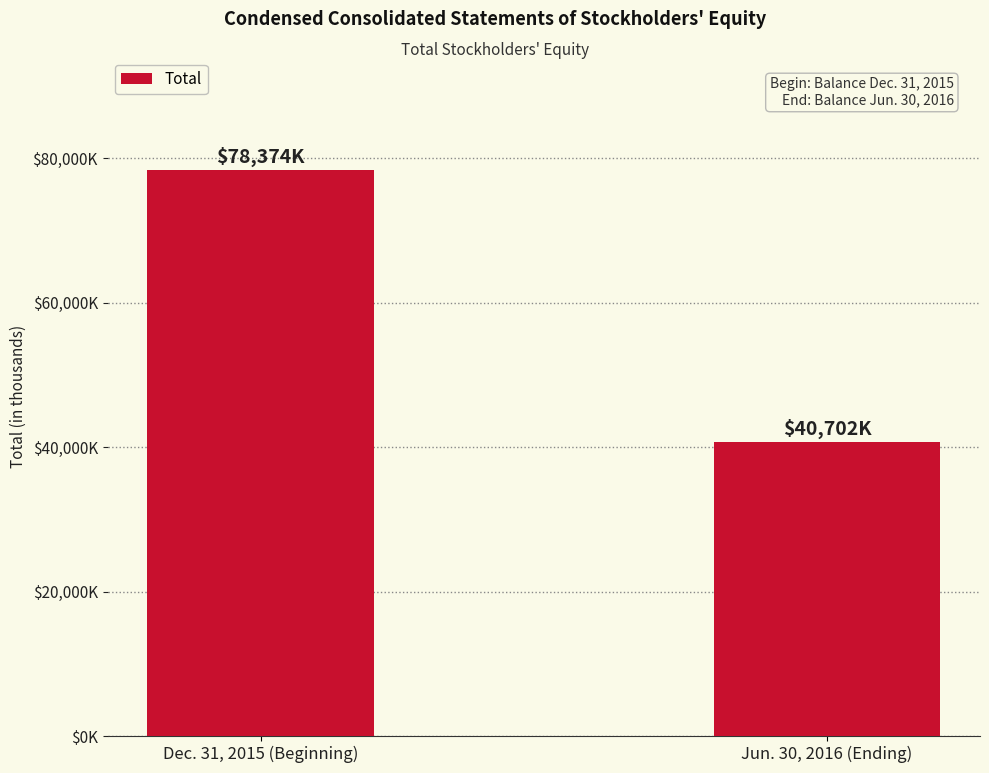

Which category has the highest value across all series?

Dec. 31, 2015 (Beginning)